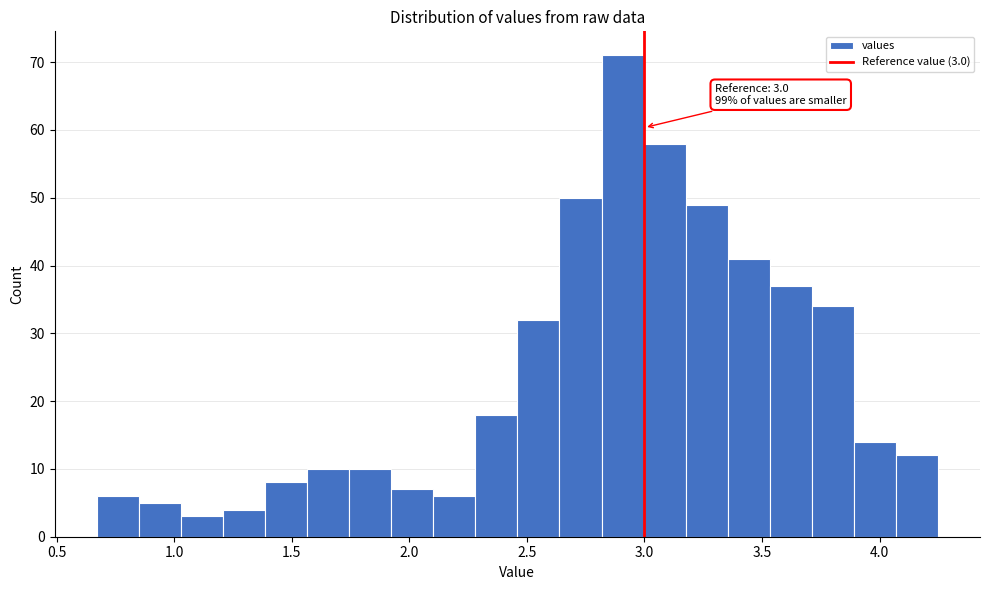

Around what value on the x-axis is the tallest bar? Give the approximate position of its centre, as read against the axis.

2.90